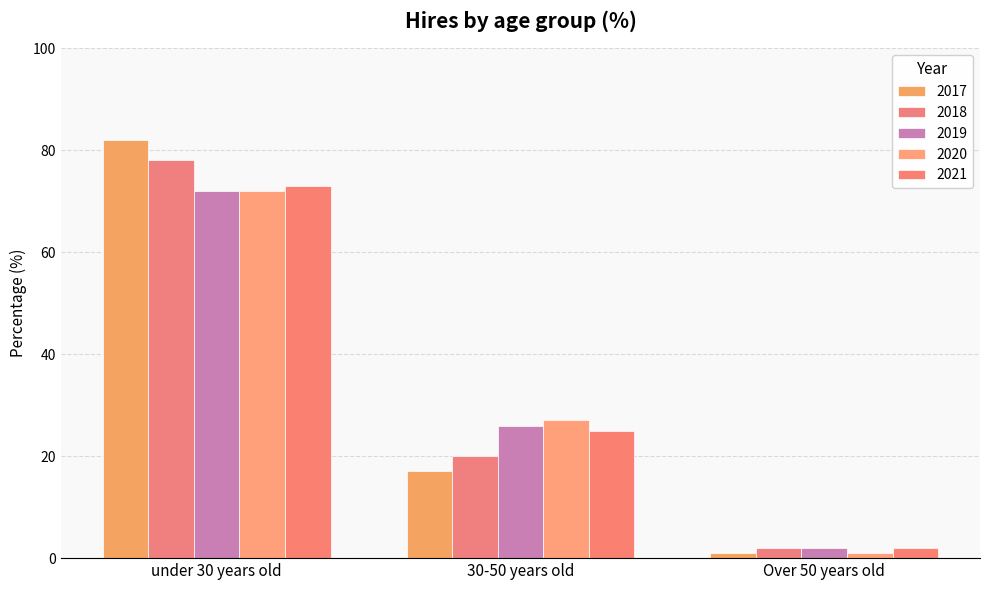

The 2018 series shows 20 at 30-50 years old. True or false?

True